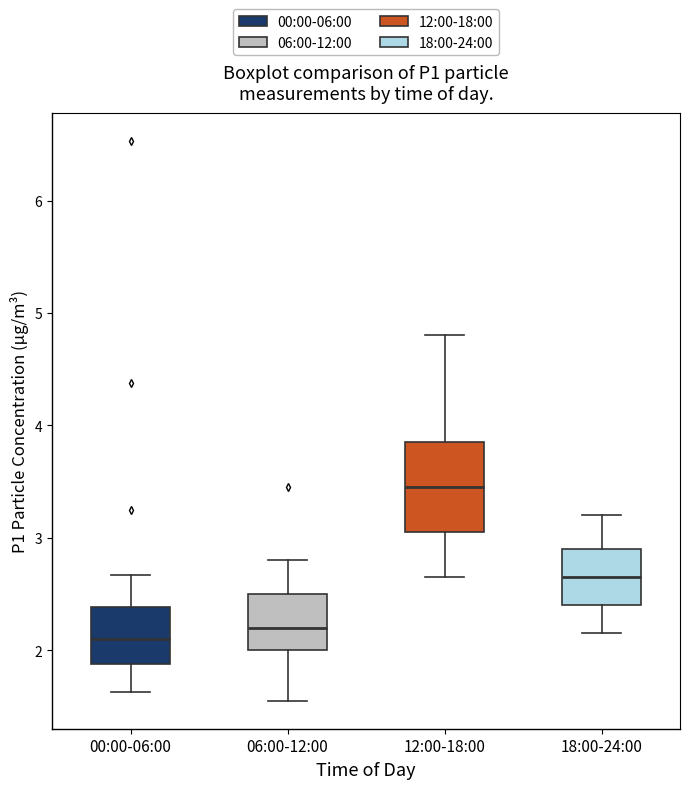

Reading left to right, read every box against the y-axis: the position of its median line, the range the box covers, and the ends of its whiskers. The values are not printed on the chart, so give them approximately, as read against the axis.

00:00-06:00: median 2.1, box 1.9 to 2.4, whiskers 1.6 to 2.7
06:00-12:00: median 2.2, box 2.0 to 2.5, whiskers 1.6 to 2.8
12:00-18:00: median 3.5, box 3.1 to 3.9, whiskers 2.7 to 4.8
18:00-24:00: median 2.7, box 2.4 to 2.9, whiskers 2.2 to 3.2